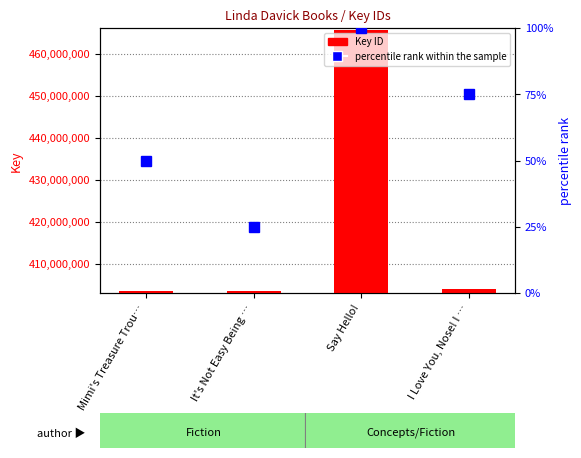

Which series has the largest range (max minus min)?

Key ID